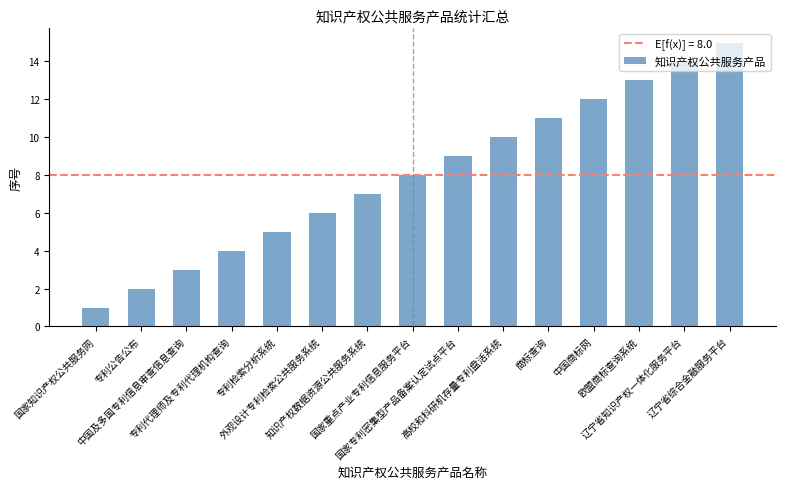

What is the greatest value displayed?

15